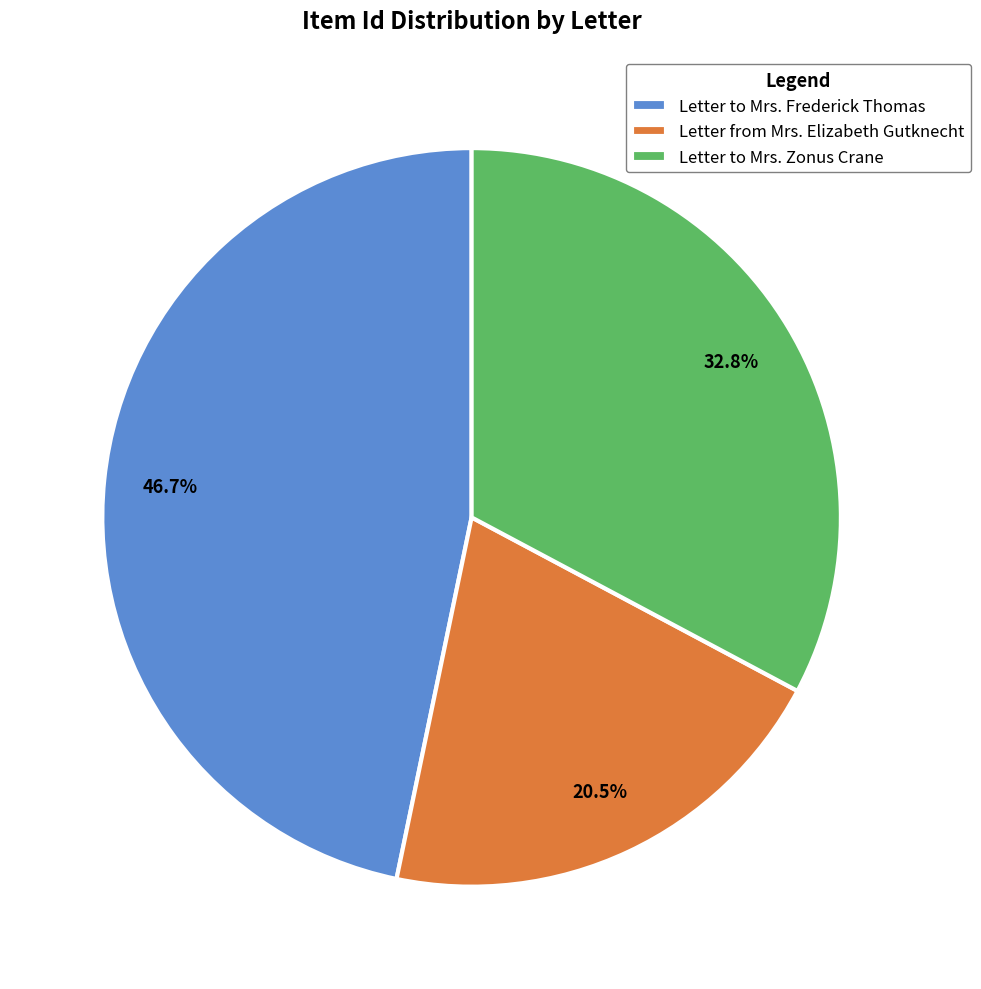

Which category has the biggest portion of the pie?

Letter to Mrs. Frederick Thomas